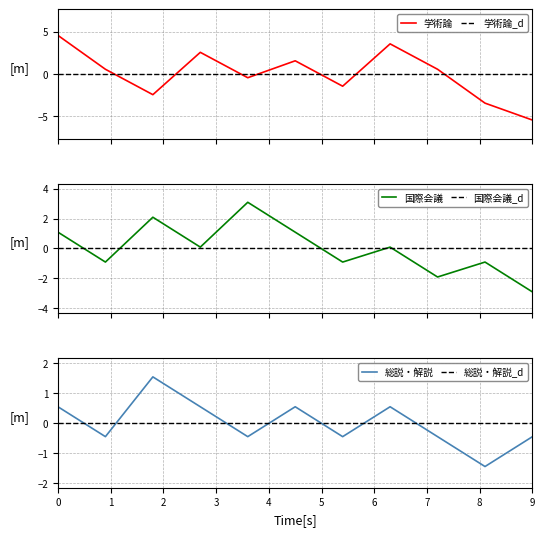

Reading right to left, what are all the values shown in this chart?

学術論文 (審査論文): -5.5	-3.5	0.5	3.5	-1.5	1.5	-0.5	2.5	-2.5	0.5	4.5
国際会議: -2.9	-0.9	-1.9	0.1	-0.9	1.1	3.1	0.1	2.1	-0.9	1.1
総説・解説: -0.5	-1.5	-0.5	0.5	-0.5	0.5	-0.5	0.5	1.5	-0.5	0.5